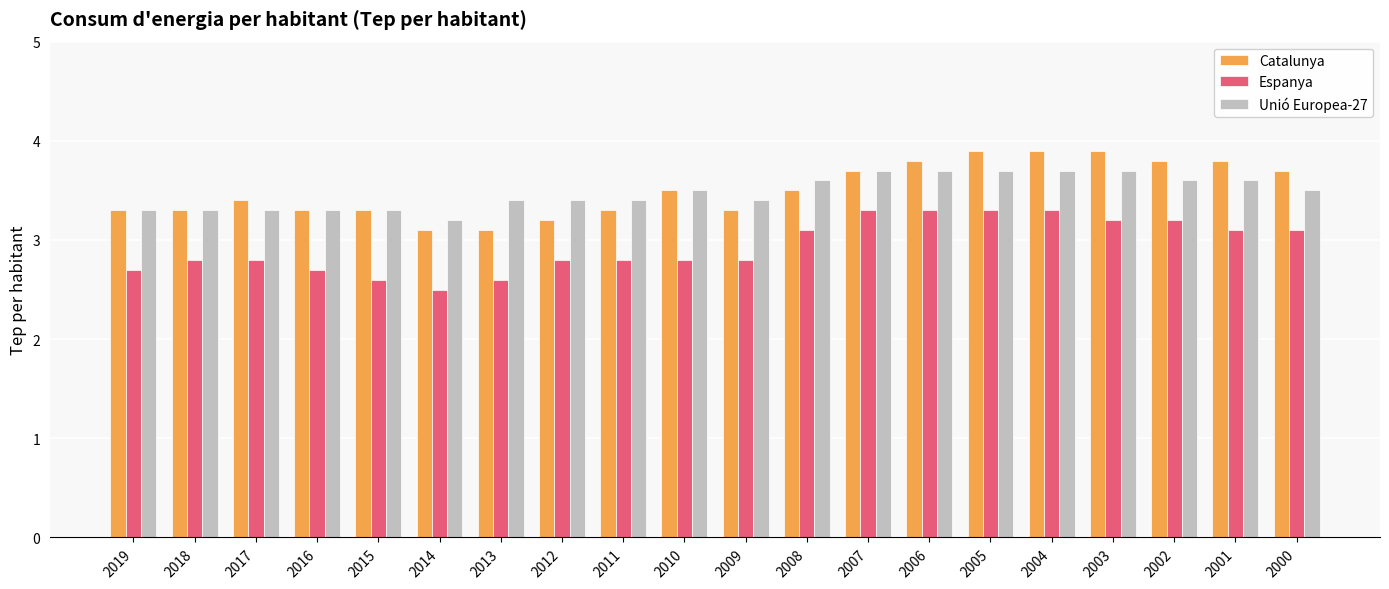

The Unió Europea-27 series shows 1.7 at 2006. True or false?

False